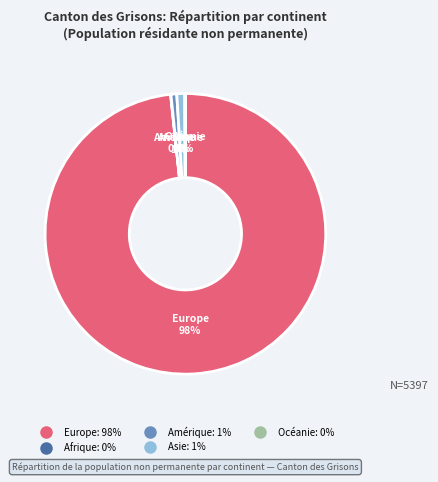

Is it true that Asie is 1% of the pie?

True